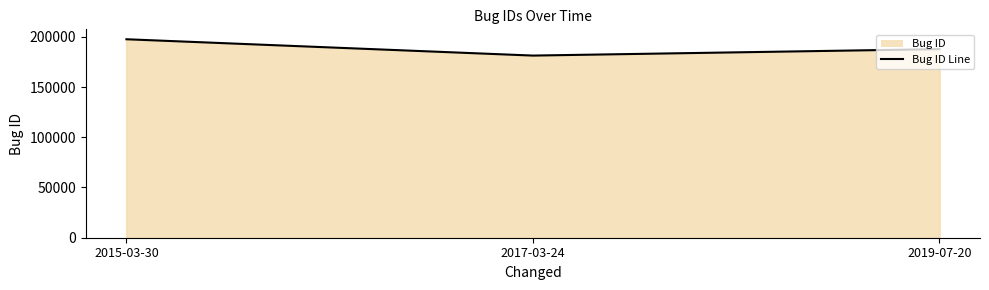

Rank the categories by value from lowest to highest.

2017-03-24, 2019-07-20, 2015-03-30